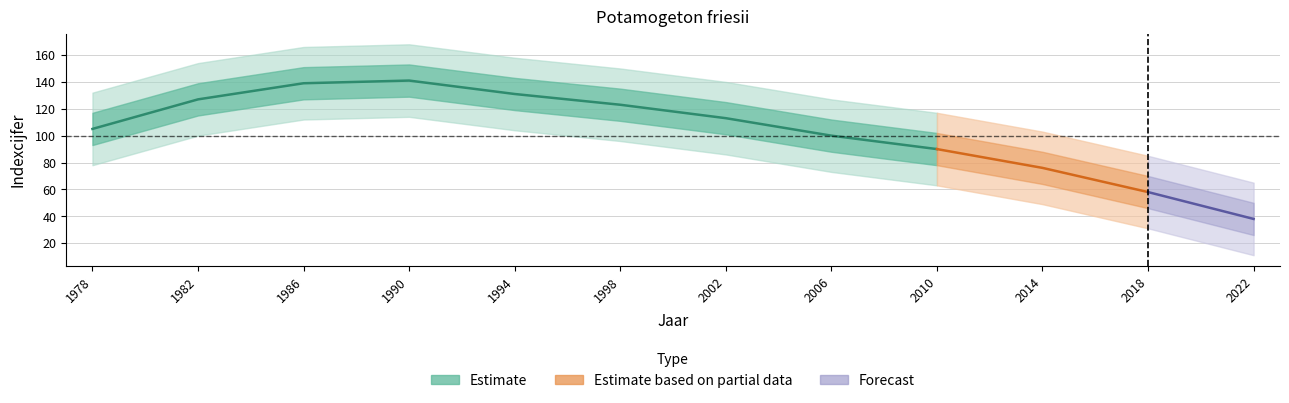

What is the value of the indexcijfer point at the 10th from the left?

76